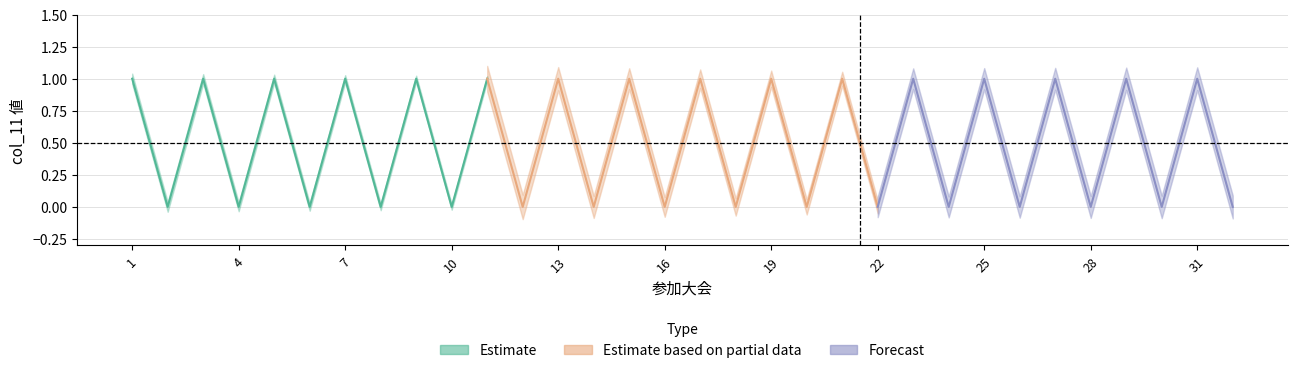

What is the maximum value shown in the chart?

1